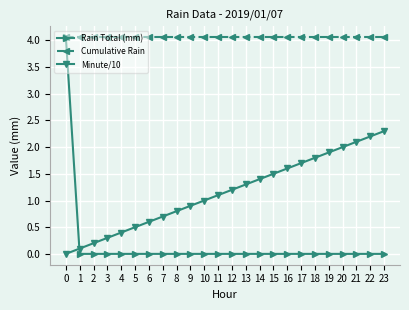

True or false: Cumulative Rain and Minute/10 intersect in this chart.

False